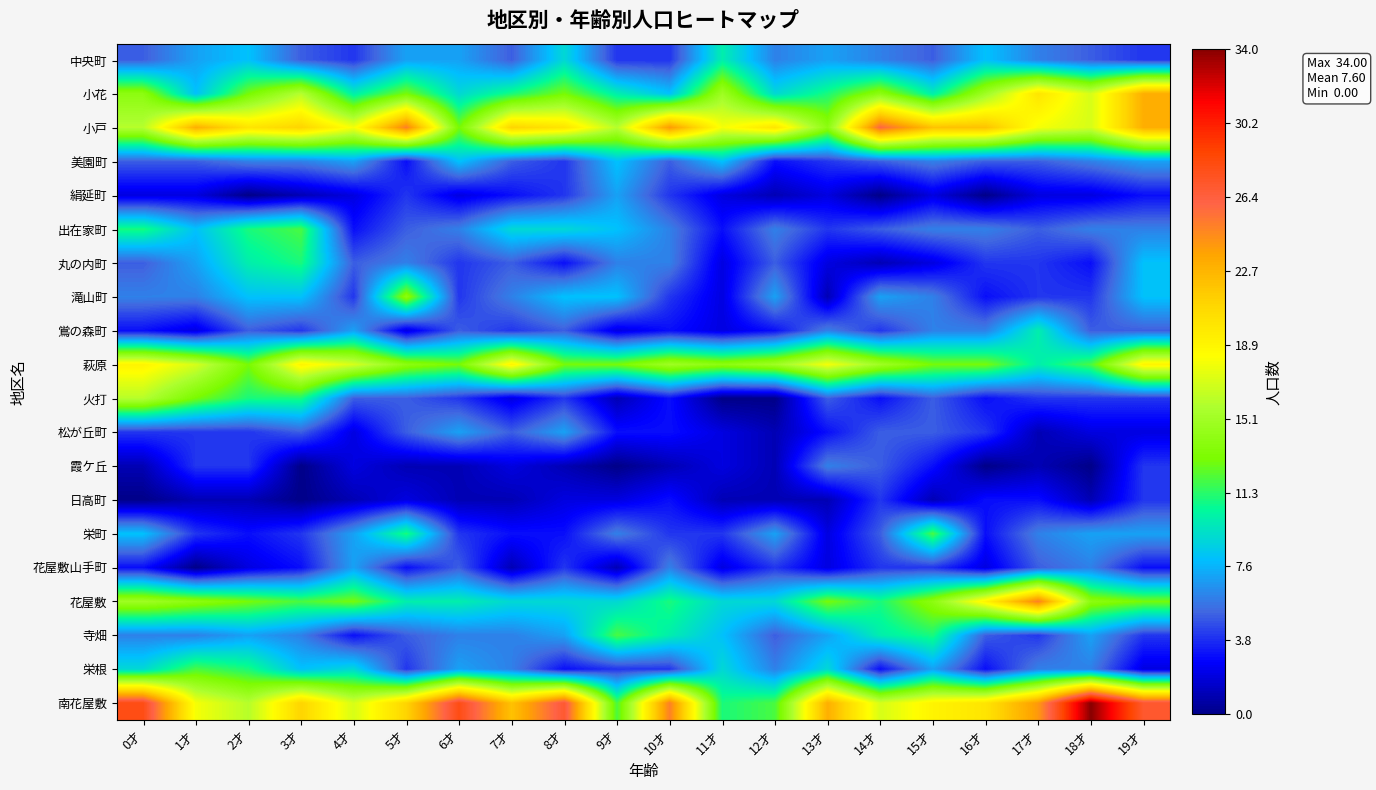

How many categories are shown in the chart?

20